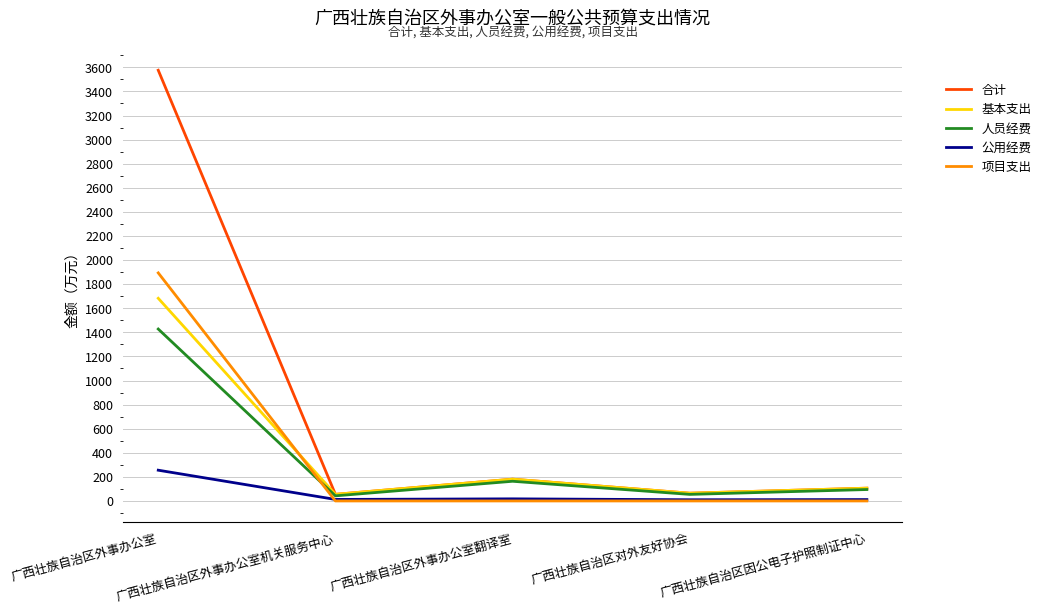

How many lines are shown in the chart?

5